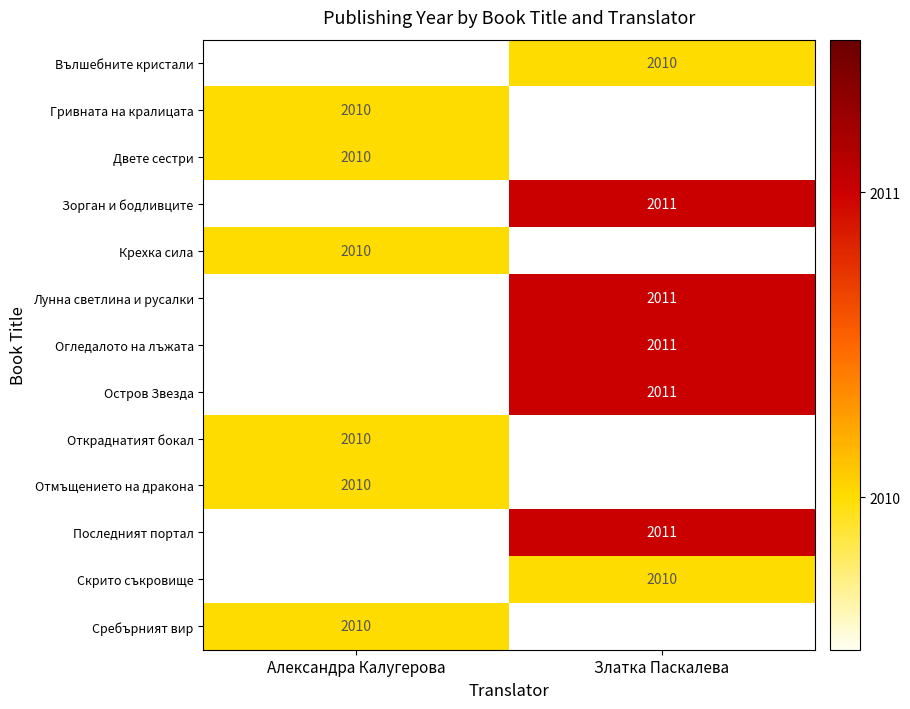

The Двете сестри series shows 2010 at Александра Калугерова. True or false?

True